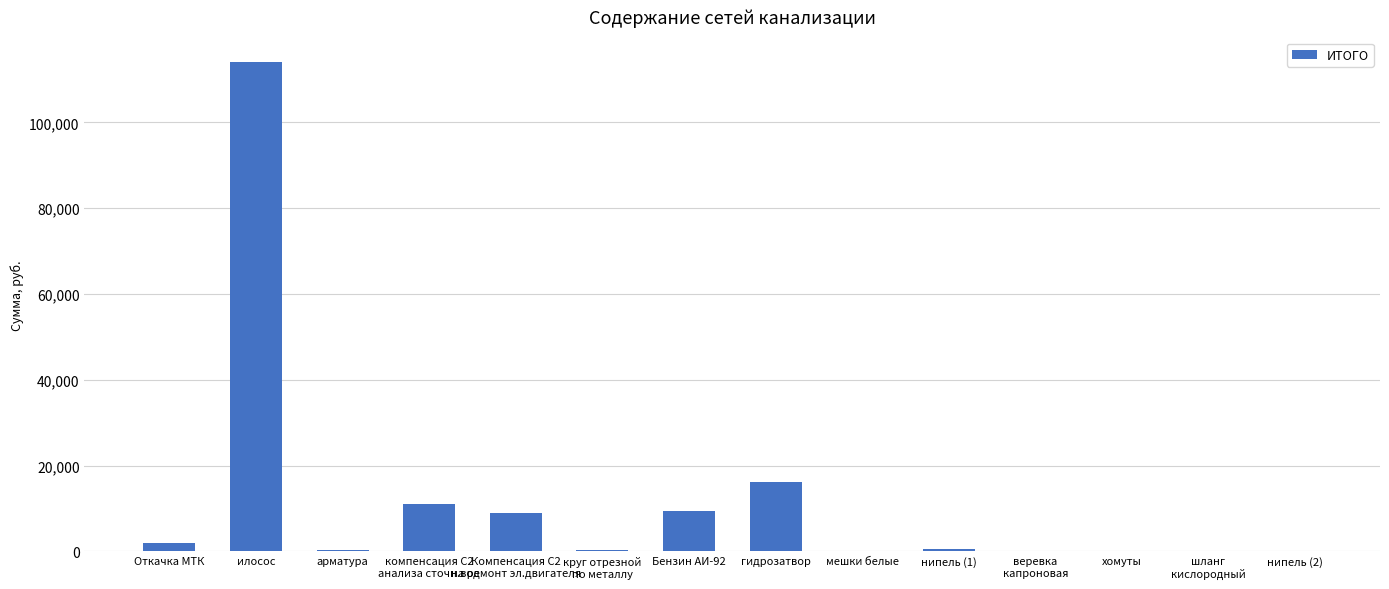

Are the bars horizontal?

No